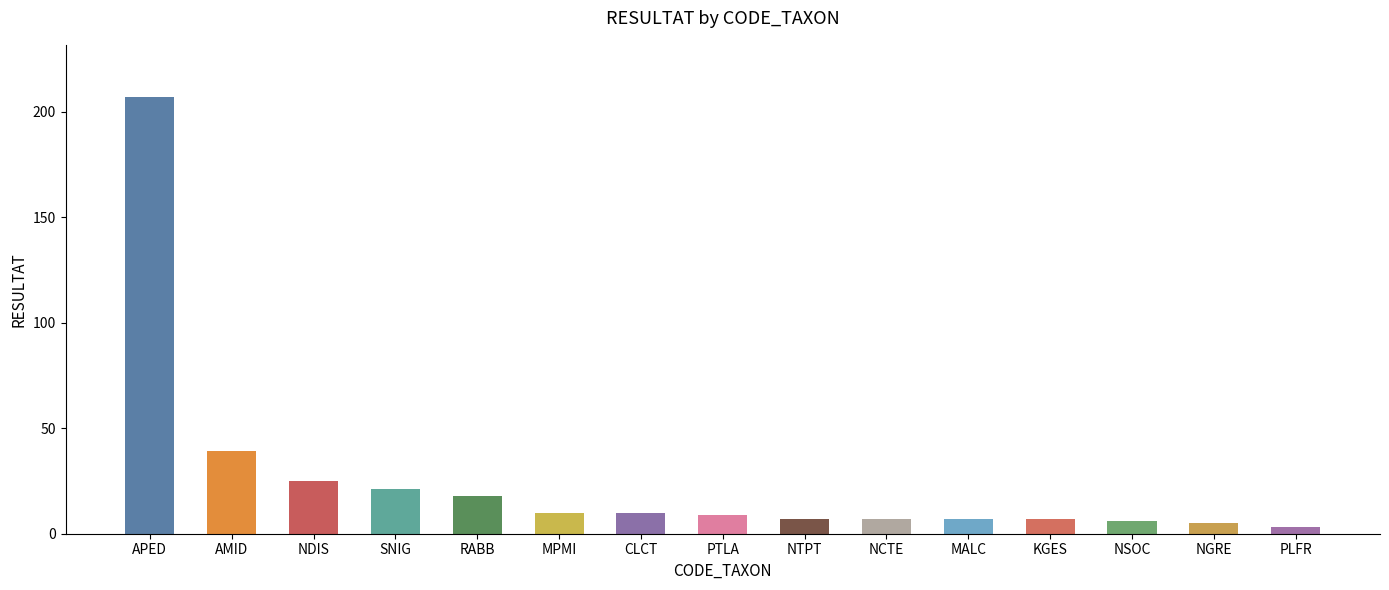

Are the bars horizontal?

No